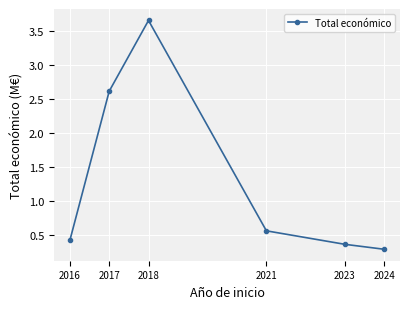

Between 2024 and 2018, which is larger?

2018